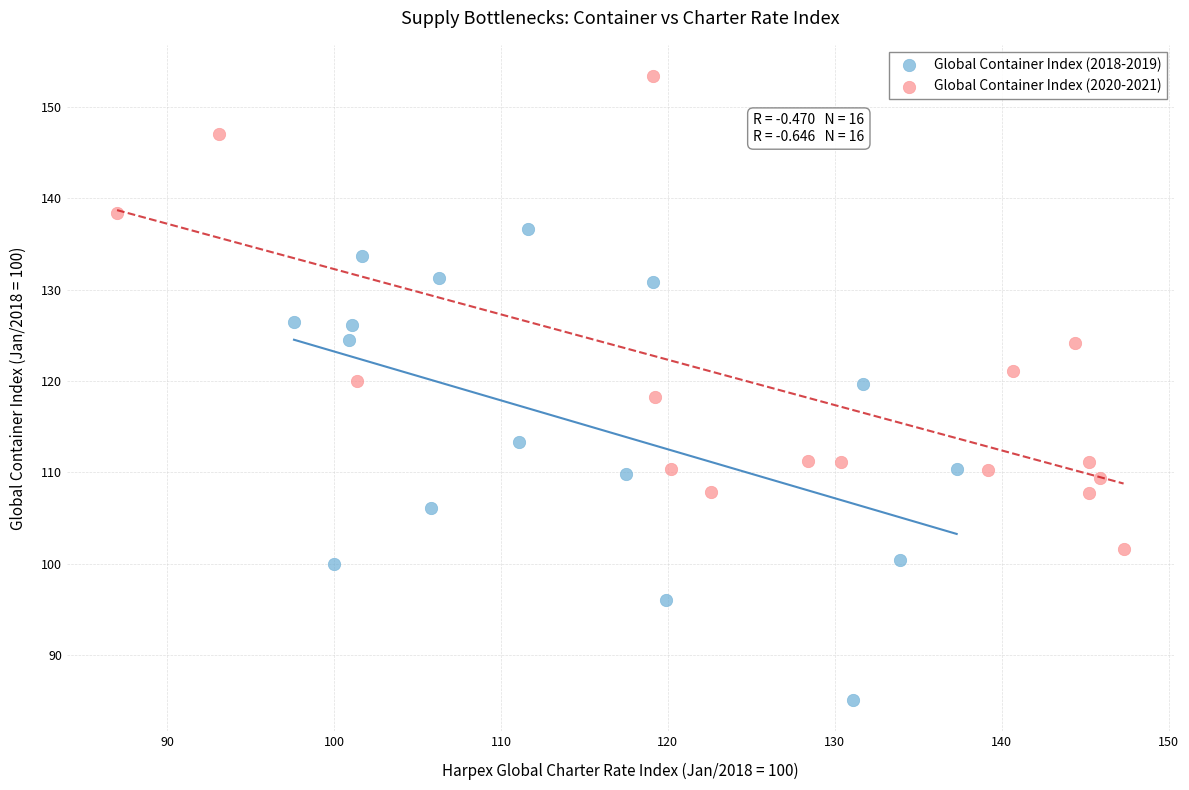

Which series contains the lowest Y value?

Global Container Index (2018-2019)